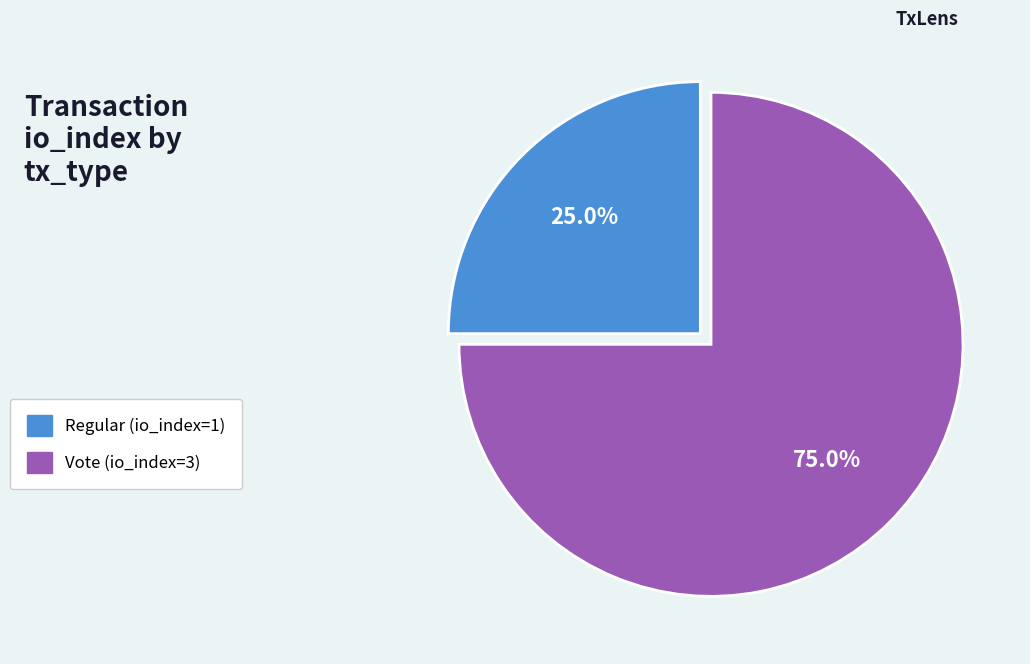

Which slice represents more than half of the pie?

Vote (io_index=3)